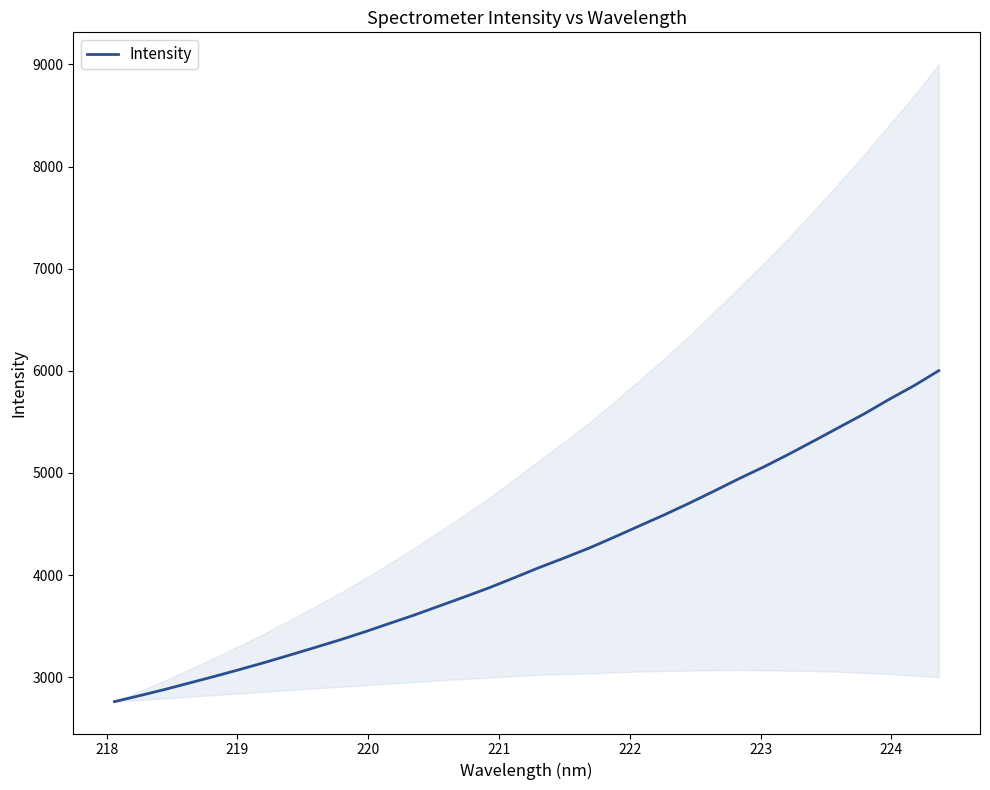

What is the highest value of the Intensity series?

6001.9